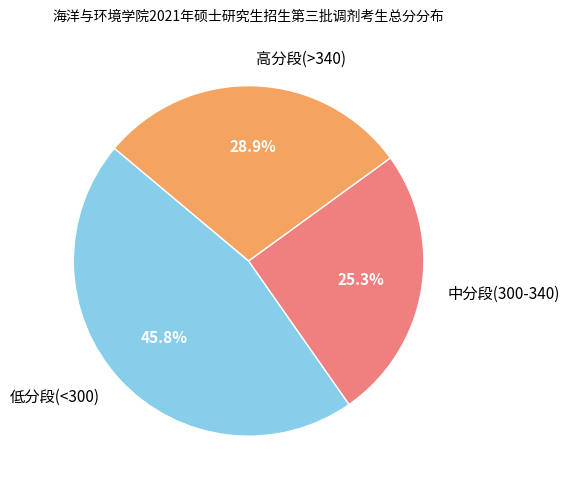

Rank the categories by value from lowest to highest.

中分段(300-340), 高分段(>340), 低分段(<300)